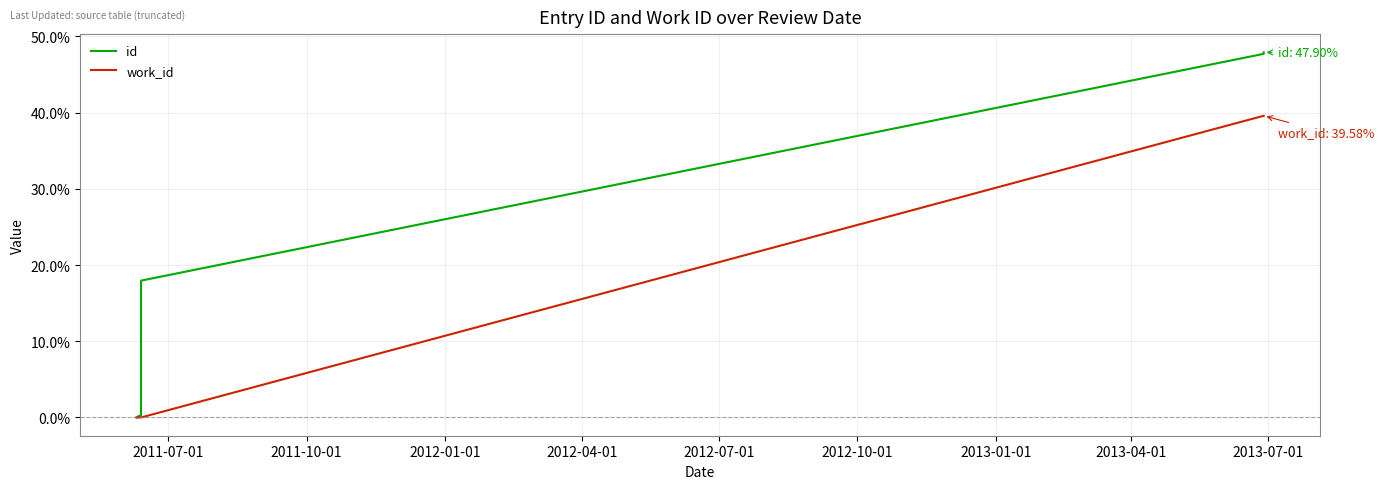

At 2011-10-01, list the series in order from smallest to largest.

work_id, id